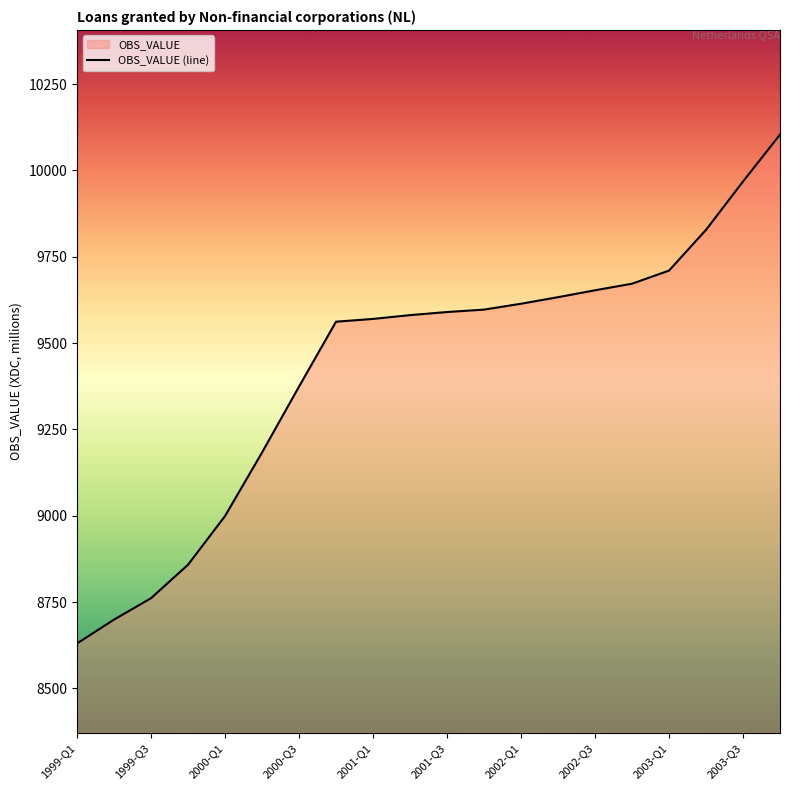

Where is the data nearest to the value 9367?

2000-Q3